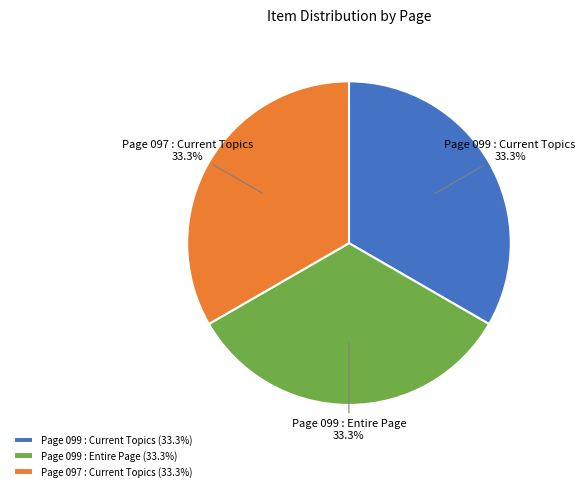

Is Page 099 : Current Topics the majority of the pie?

No